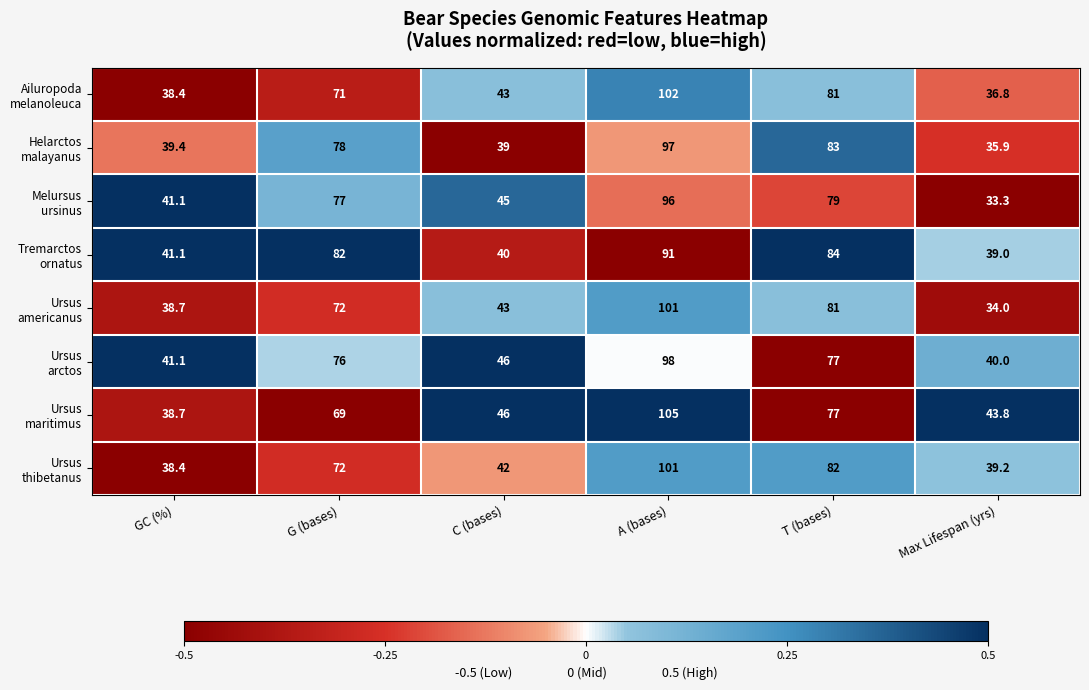

Which label corresponds to the largest value in the chart?

A (bases)